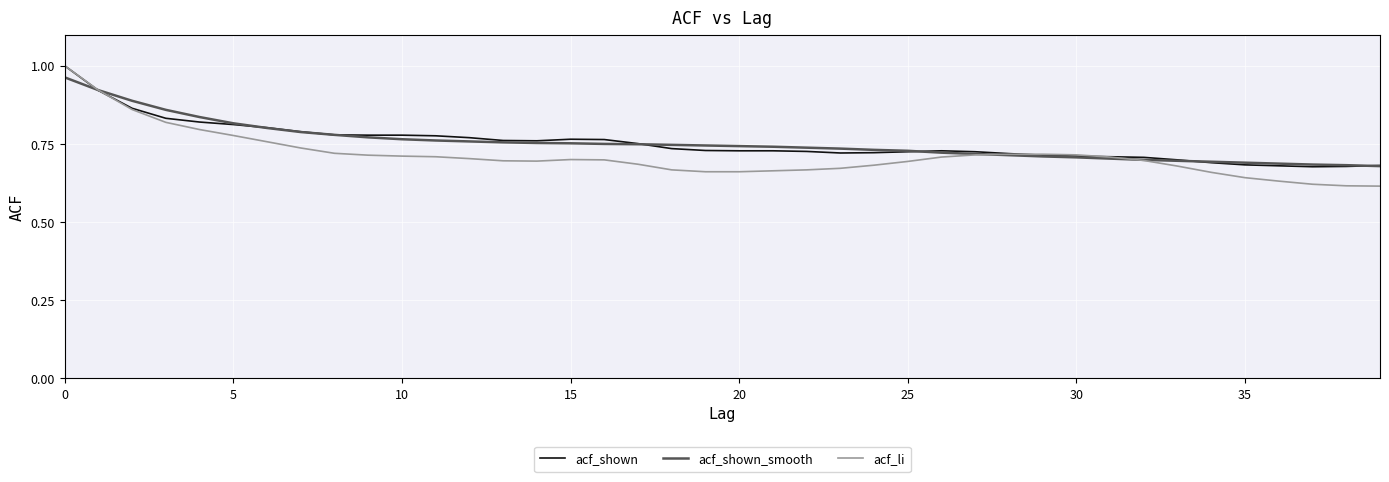

True or false: acf_shown_smooth and acf_li intersect in this chart.

True